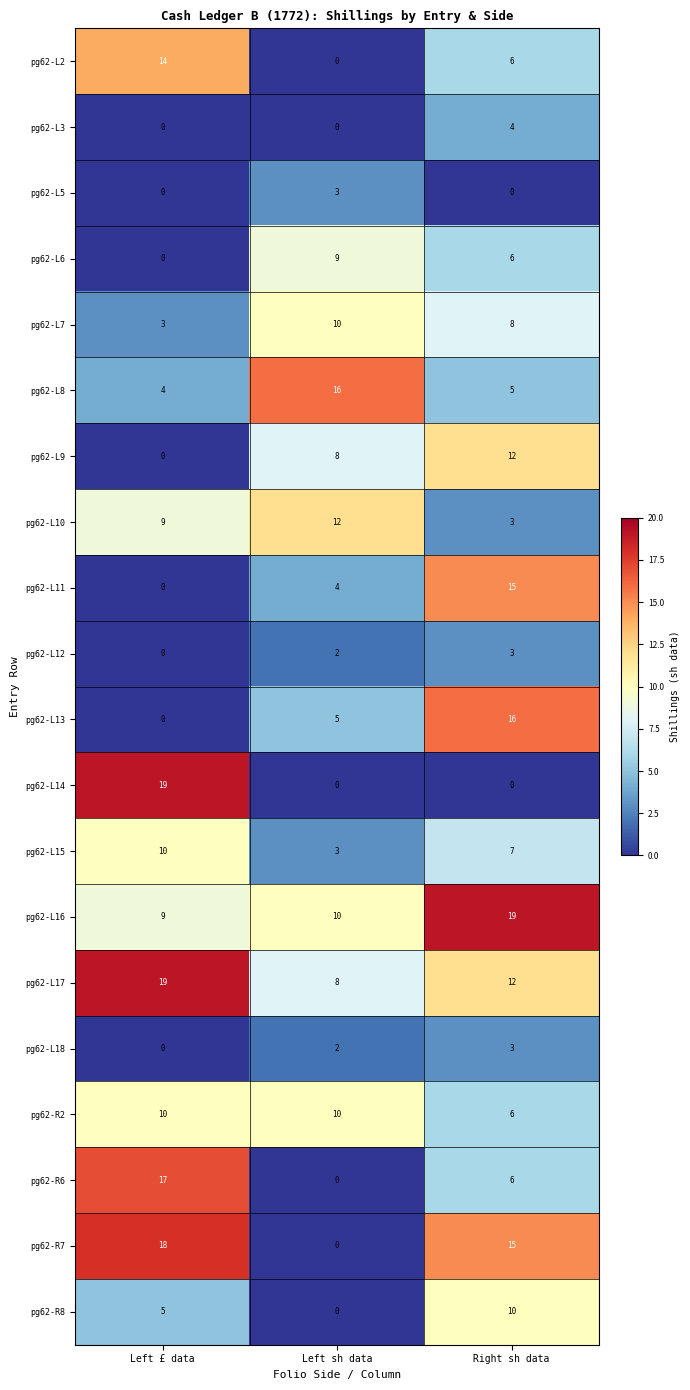

Which series has the largest range (max minus min)?

pg62-L14